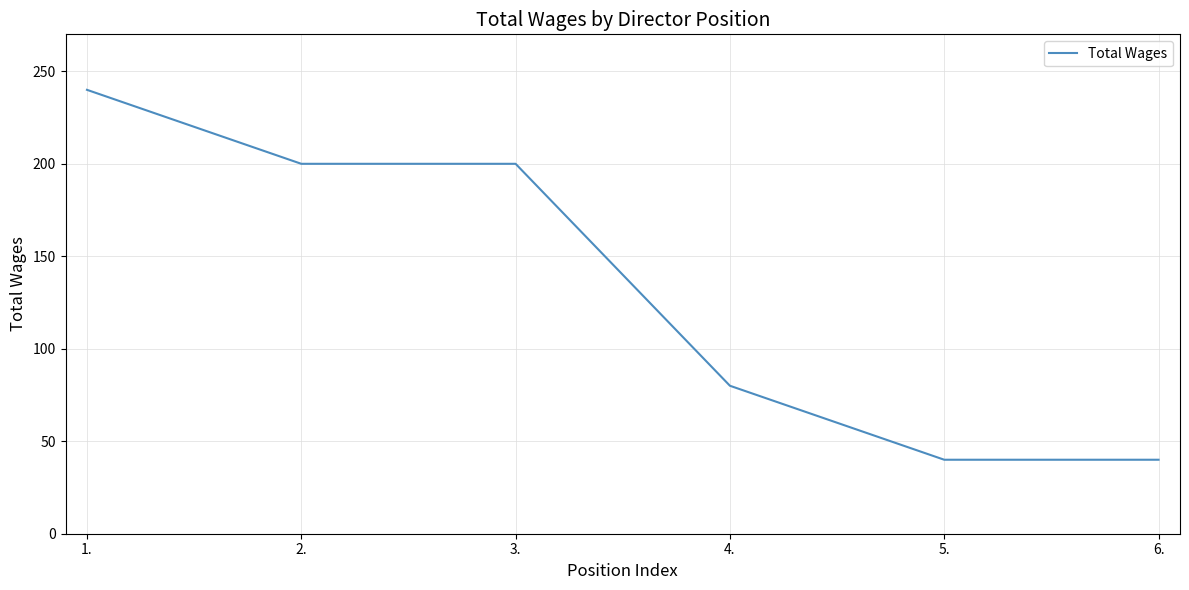

True or false: the data has more than 2 interior local peaks.

False